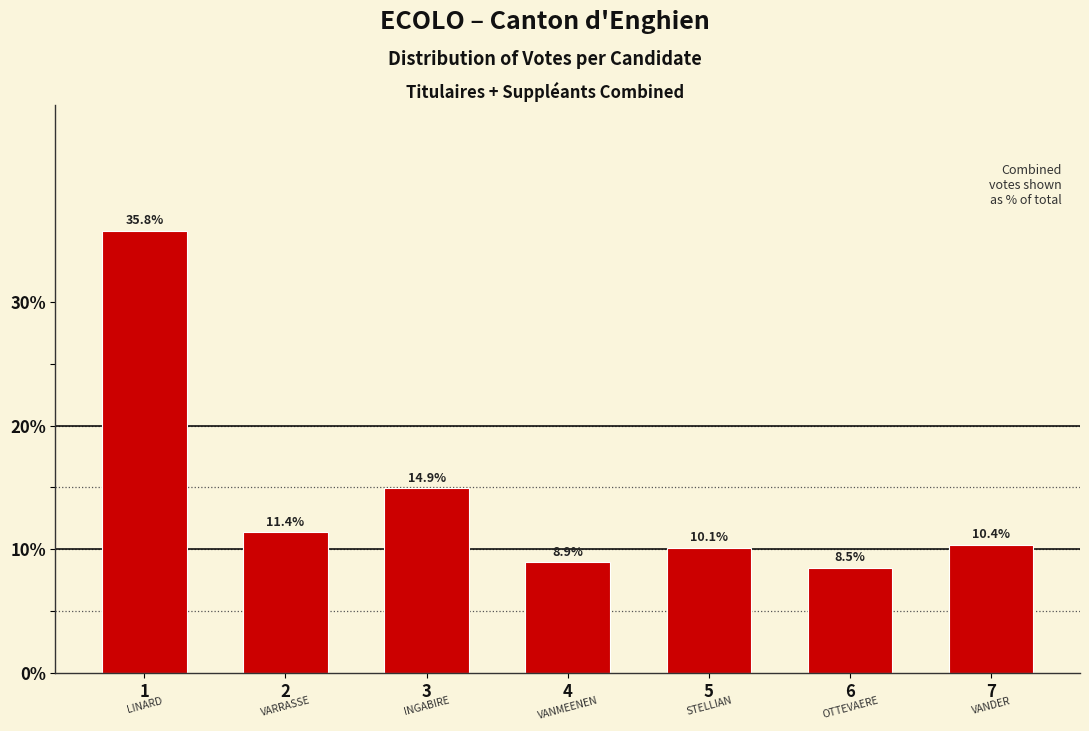

Reading left to right, list all the values displayed in this chart.

35.8	11.4	14.9	8.9	10.1	8.5	10.4